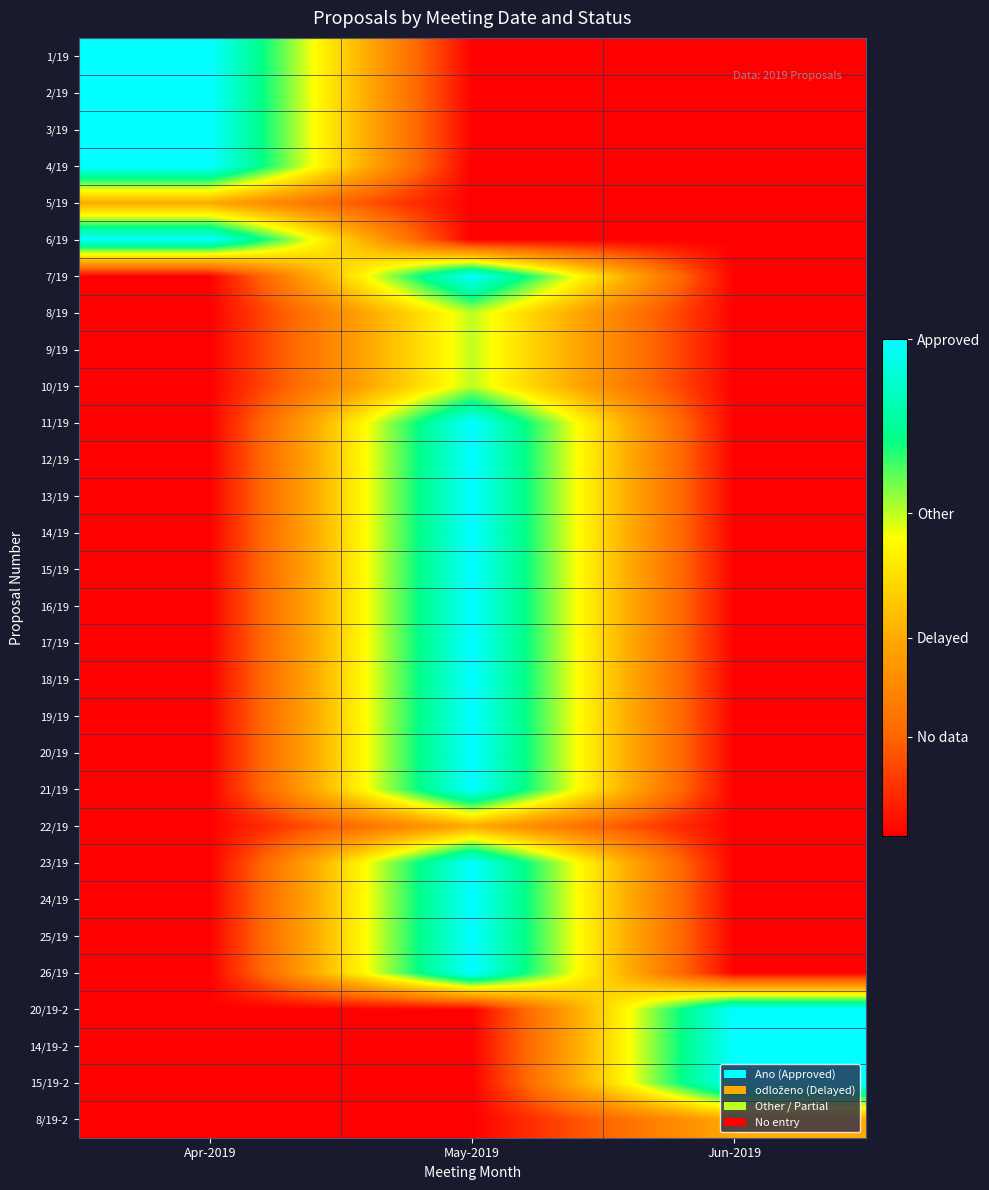

Reading left to right, list all the values displayed in this chart.

1/19: Apr-2019=1.0	May-2019=0.0	Jun-2019=0.0
2/19: Apr-2019=1.0	May-2019=0.0	Jun-2019=0.0
3/19: Apr-2019=1.0	May-2019=0.0	Jun-2019=0.0
4/19: Apr-2019=1.0	May-2019=0.0	Jun-2019=0.0
5/19: Apr-2019=0.4	May-2019=0.0	Jun-2019=0.0
6/19: Apr-2019=1.0	May-2019=0.0	Jun-2019=0.0
7/19: Apr-2019=0.0	May-2019=1.0	Jun-2019=0.0
8/19: Apr-2019=0.0	May-2019=0.7	Jun-2019=0.0
9/19: Apr-2019=0.0	May-2019=0.7	Jun-2019=0.0
10/19: Apr-2019=0.0	May-2019=0.7	Jun-2019=0.0
11/19: Apr-2019=0.0	May-2019=1.0	Jun-2019=0.0
12/19: Apr-2019=0.0	May-2019=1.0	Jun-2019=0.0
13/19: Apr-2019=0.0	May-2019=1.0	Jun-2019=0.0
14/19: Apr-2019=0.0	May-2019=1.0	Jun-2019=0.0
15/19: Apr-2019=0.0	May-2019=1.0	Jun-2019=0.0
16/19: Apr-2019=0.0	May-2019=1.0	Jun-2019=0.0
17/19: Apr-2019=0.0	May-2019=1.0	Jun-2019=0.0
18/19: Apr-2019=0.0	May-2019=1.0	Jun-2019=0.0
19/19: Apr-2019=0.0	May-2019=1.0	Jun-2019=0.0
20/19: Apr-2019=0.0	May-2019=1.0	Jun-2019=0.0
21/19: Apr-2019=0.0	May-2019=1.0	Jun-2019=0.0
22/19: Apr-2019=0.0	May-2019=0.4	Jun-2019=0.0
23/19: Apr-2019=0.0	May-2019=1.0	Jun-2019=0.0
24/19: Apr-2019=0.0	May-2019=1.0	Jun-2019=0.0
25/19: Apr-2019=0.0	May-2019=1.0	Jun-2019=0.0
26/19: Apr-2019=0.0	May-2019=1.0	Jun-2019=0.0
20/19-2: Apr-2019=0.0	May-2019=0.0	Jun-2019=1.0
14/19-2: Apr-2019=0.0	May-2019=0.0	Jun-2019=1.0
15/19-2: Apr-2019=0.0	May-2019=0.0	Jun-2019=1.0
8/19-2: Apr-2019=0.0	May-2019=0.0	Jun-2019=0.4